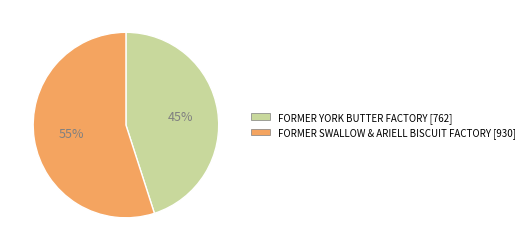

Does any single category account for the majority?

Yes